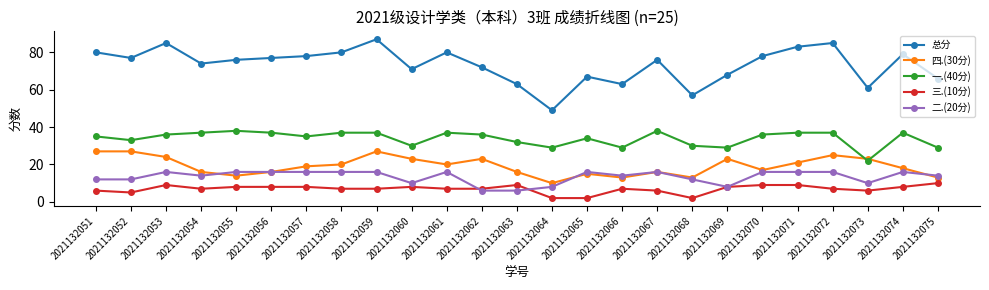

Which series has the largest total across all categories?

总分